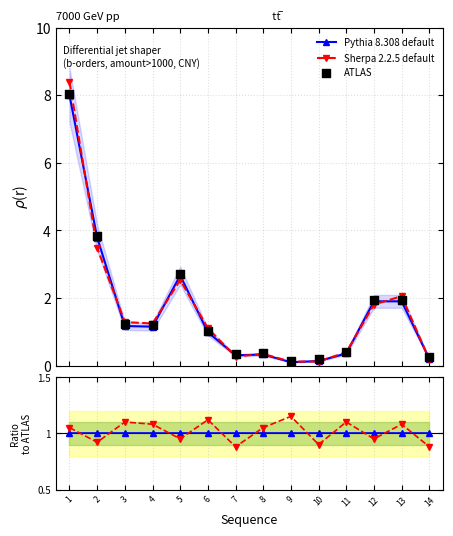

Which series has the widest spread of Y values?

ATLAS